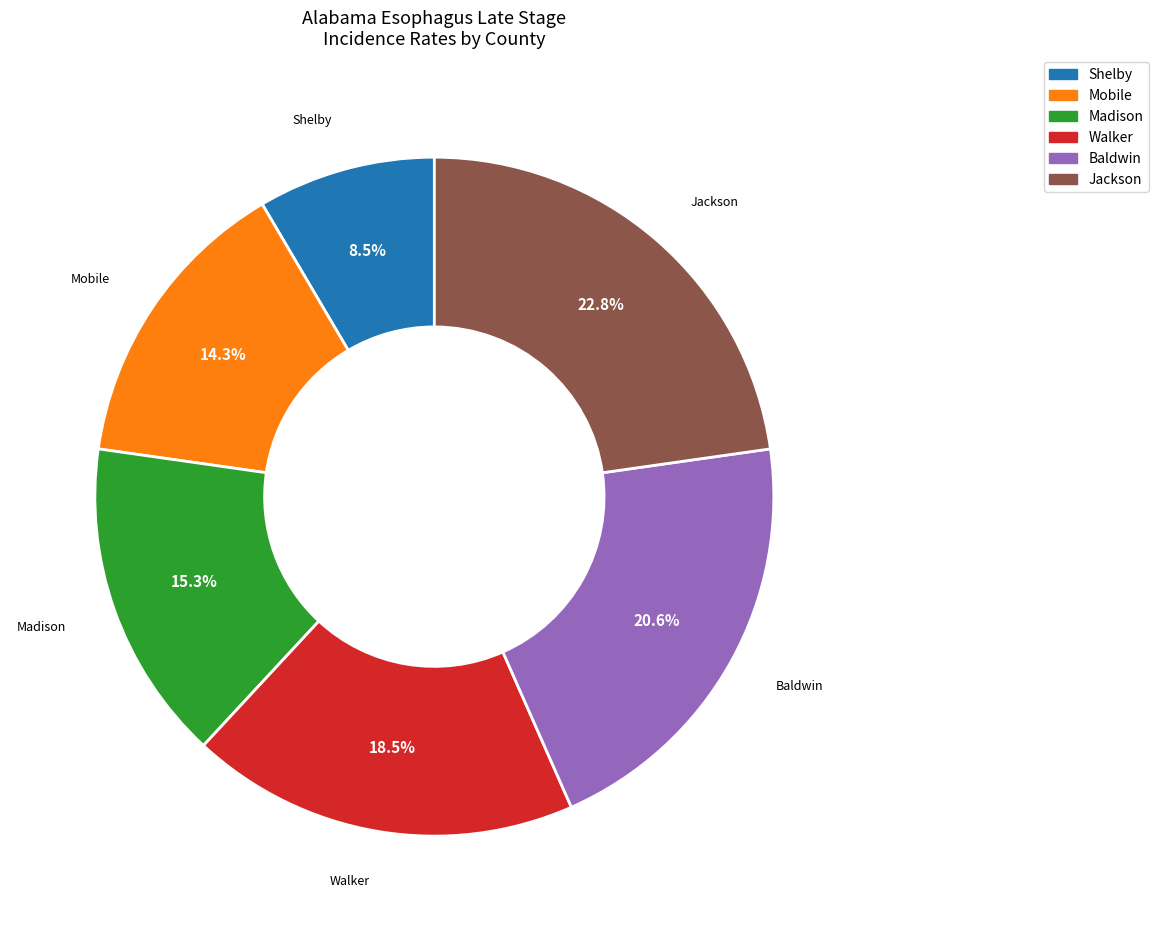

Is there a majority slice in this chart?

No